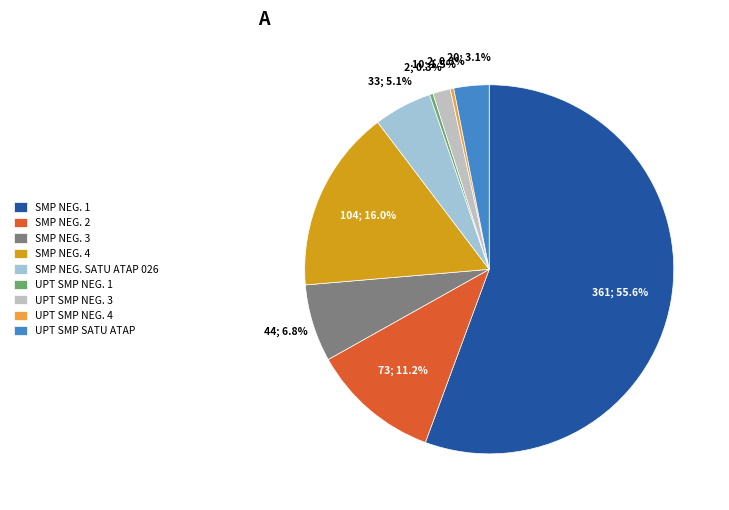

To the nearest percent, what is the average slice percentage?

11%